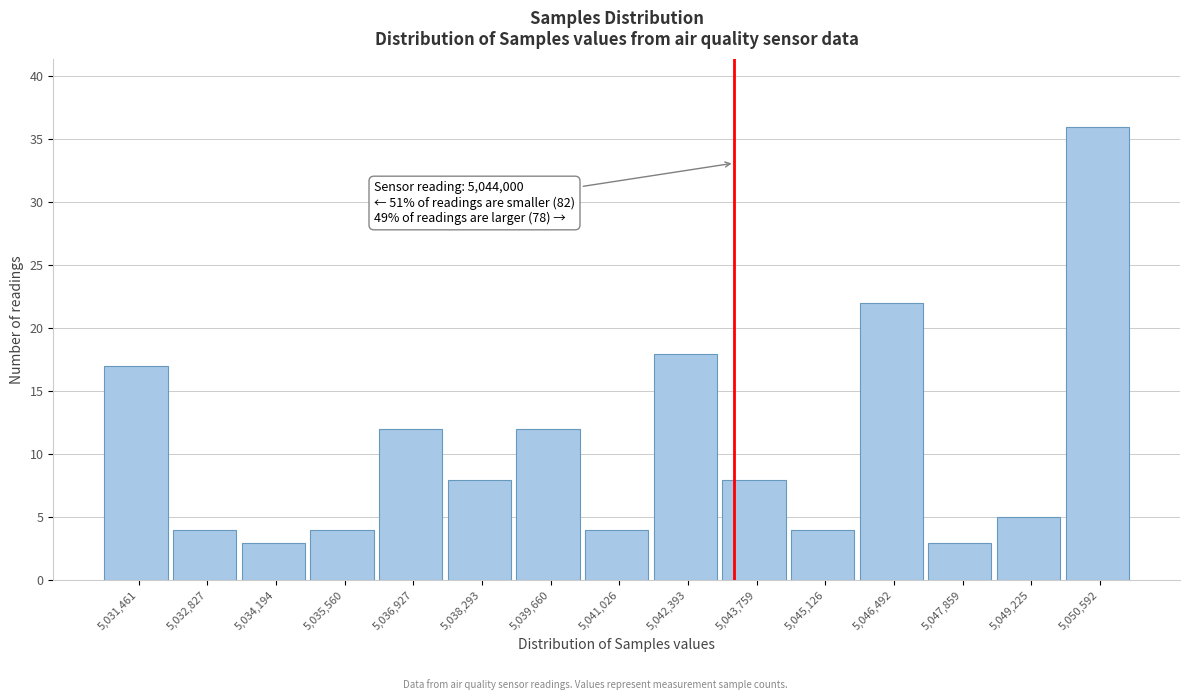

Reading right to left, transcribe all the data shown in this chart.

5,050,592=36	5,049,225=5	5,047,859=3	5,046,492=22	5,045,126=4	5,043,759=8	5,042,393=18	5,041,026=4	5,039,660=12	5,038,293=8	5,036,927=12	5,035,560=4	5,034,194=3	5,032,827=4	5,031,461=17